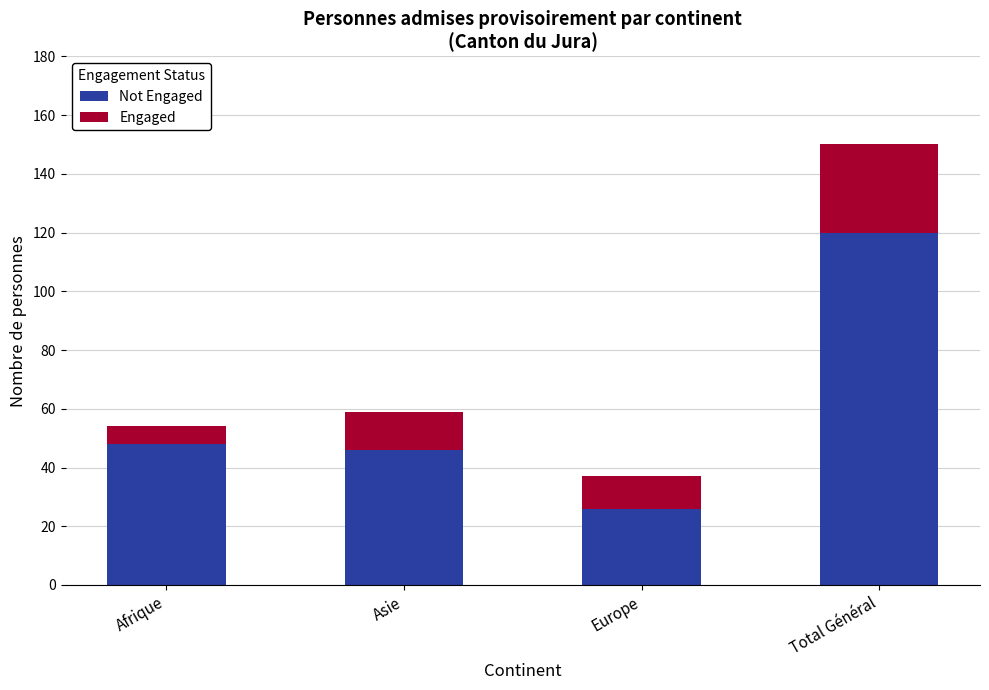

At which category is the sum across all series the highest?

Total Général